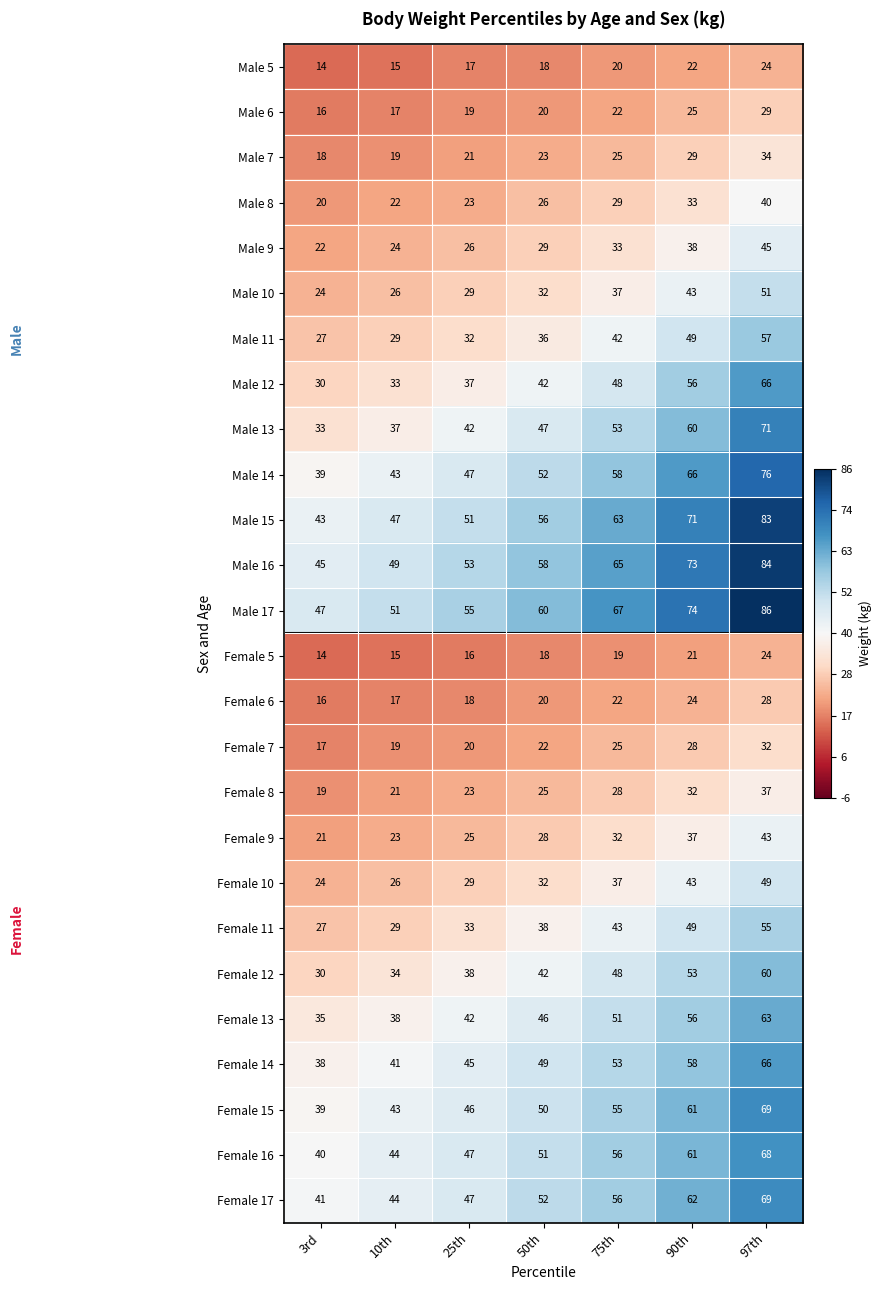

Is it true that Male 12 equals 33 at 10th?

True